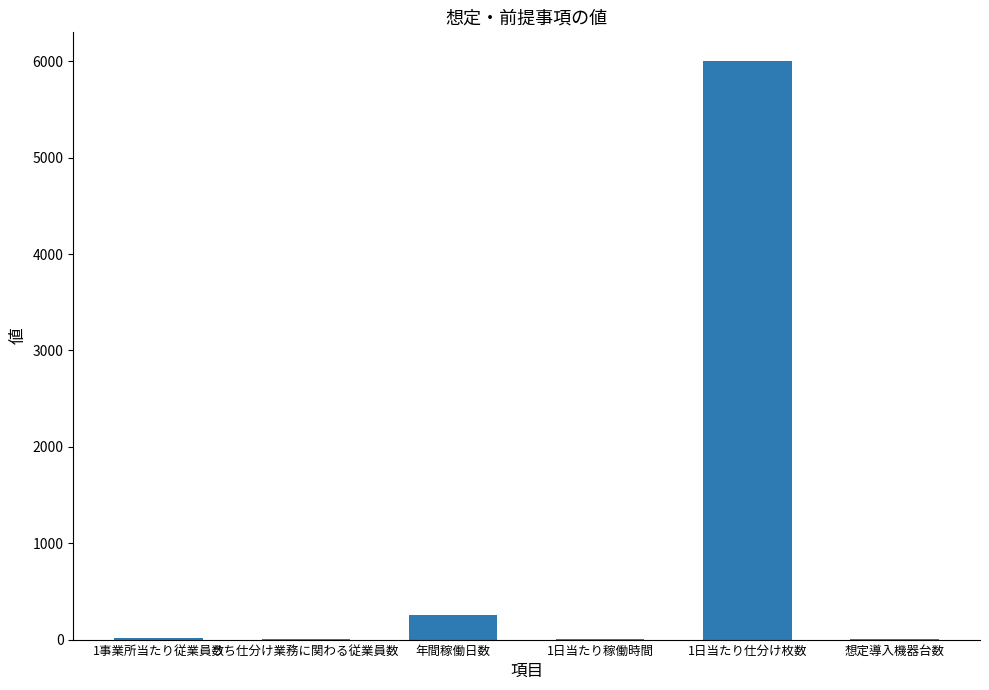

Count the number of data series in this chart.

1